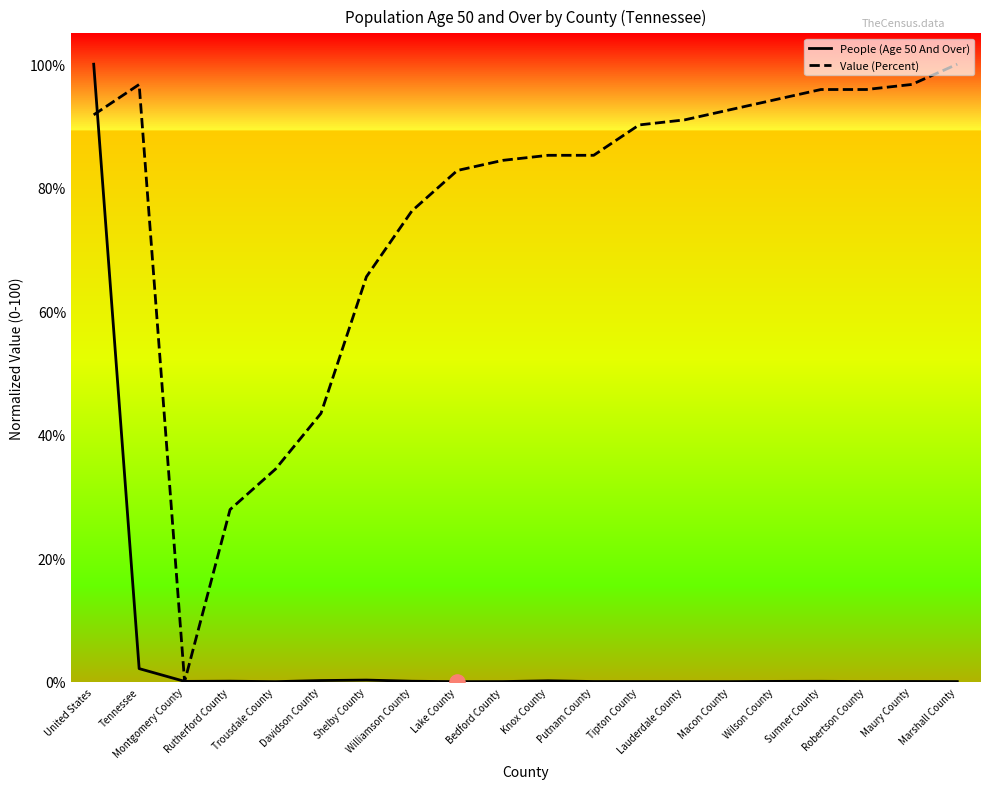

Is the value of People (Age 50 And Over) at Marshall County greater than the value of Value (Percent) at Shelby County?

No